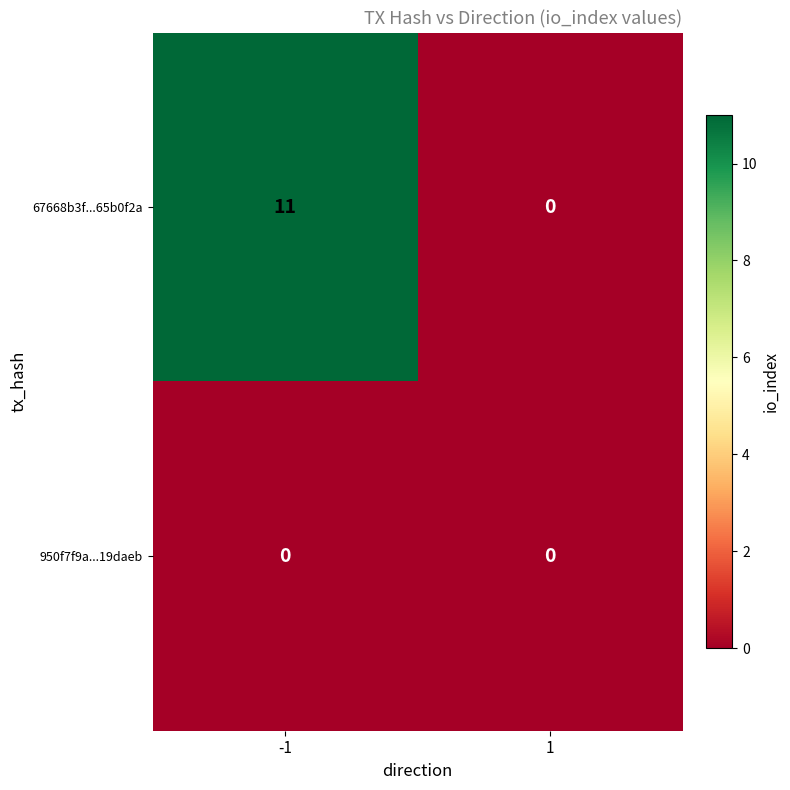

What is the maximum value for 67668b3f...65b0f2a?

11